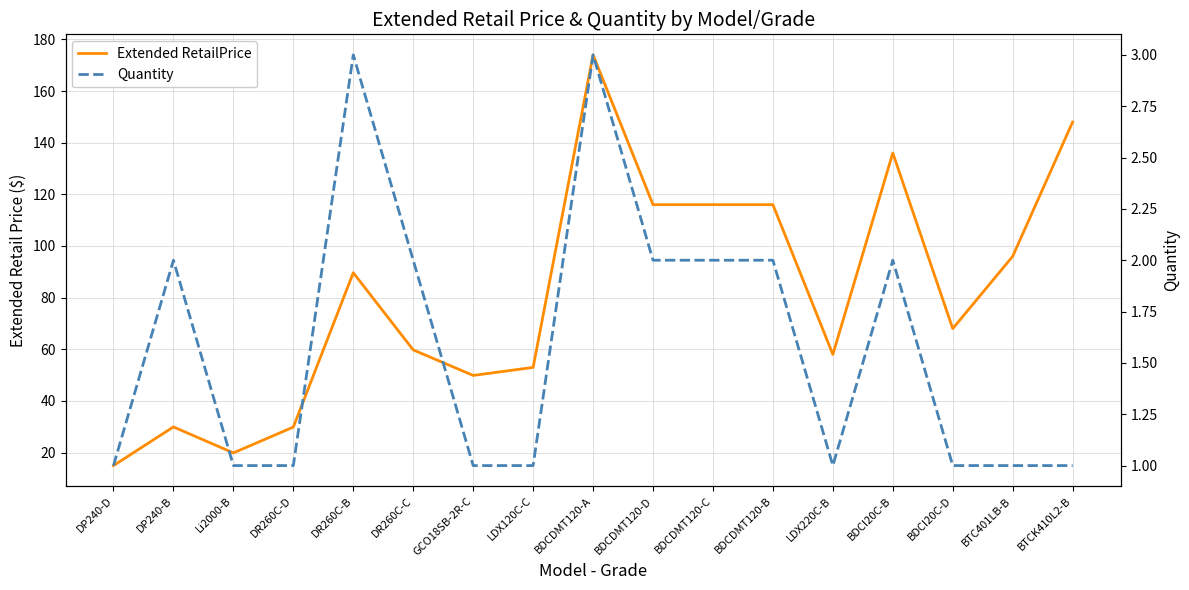

Is it true that Extended RetailPrice equals 116.0 at BDCDMT120-B?

True